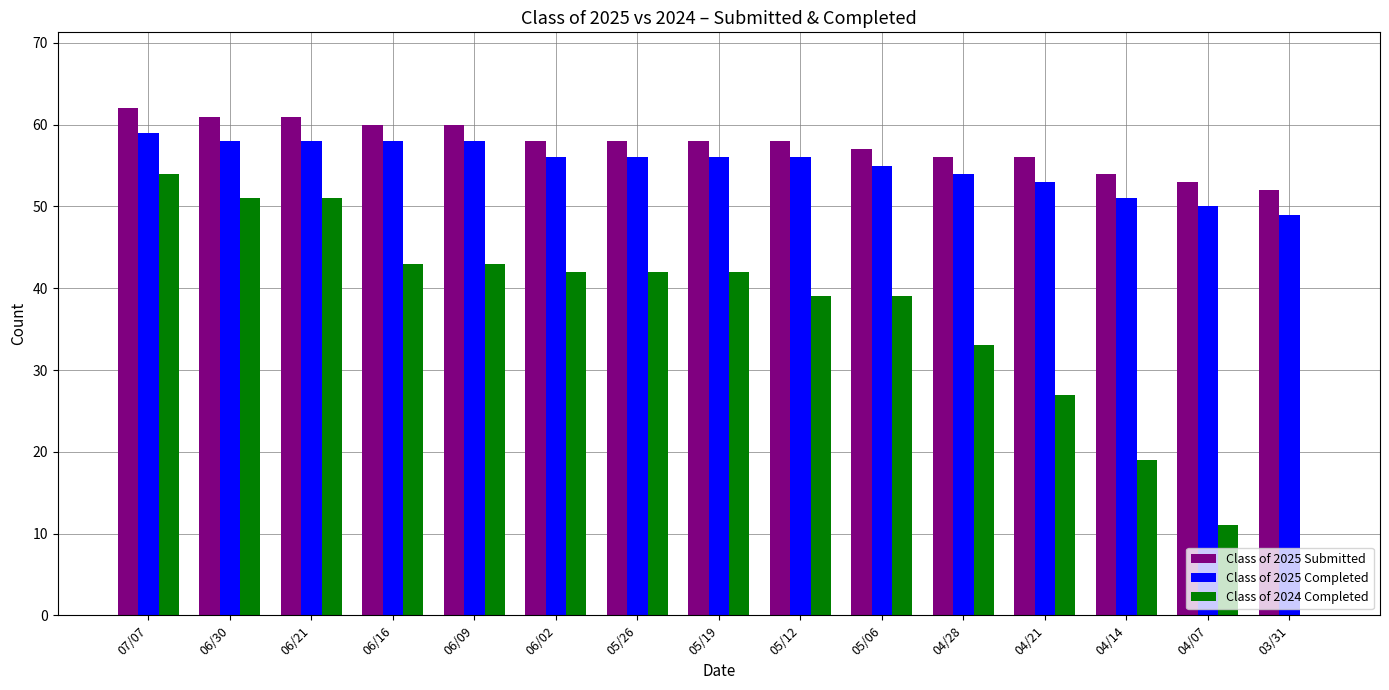

At which category is the sum across all series the highest?

07/07